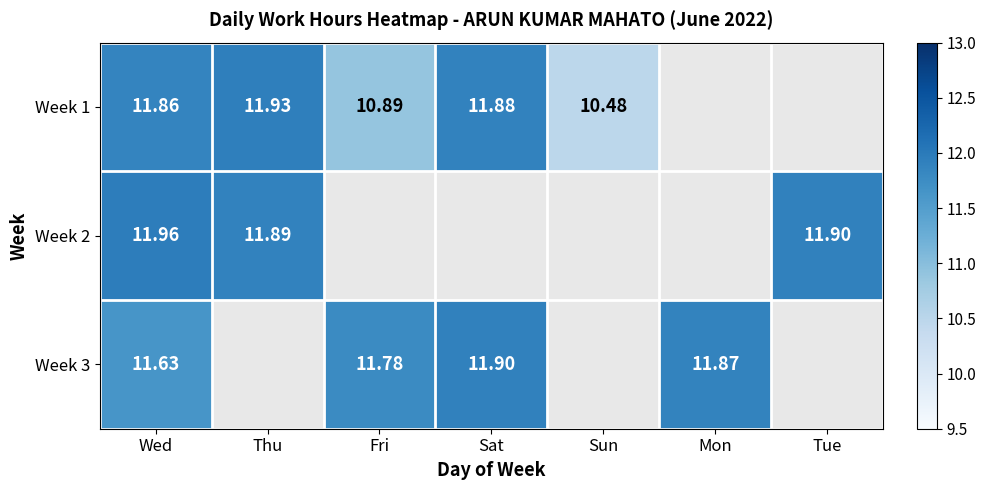

Is the value of Week 3 at Sat greater than the value of Week 2 at Thu?

Yes